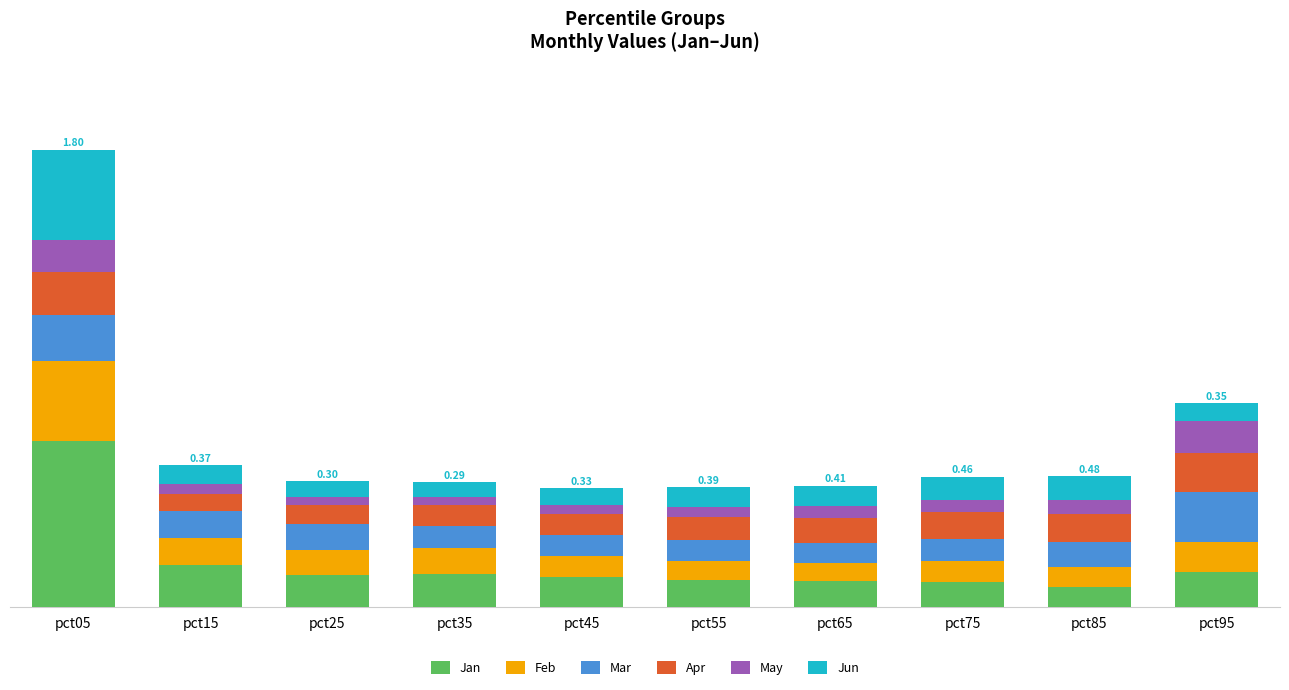

What is the total value across all series at pct65?

2.4